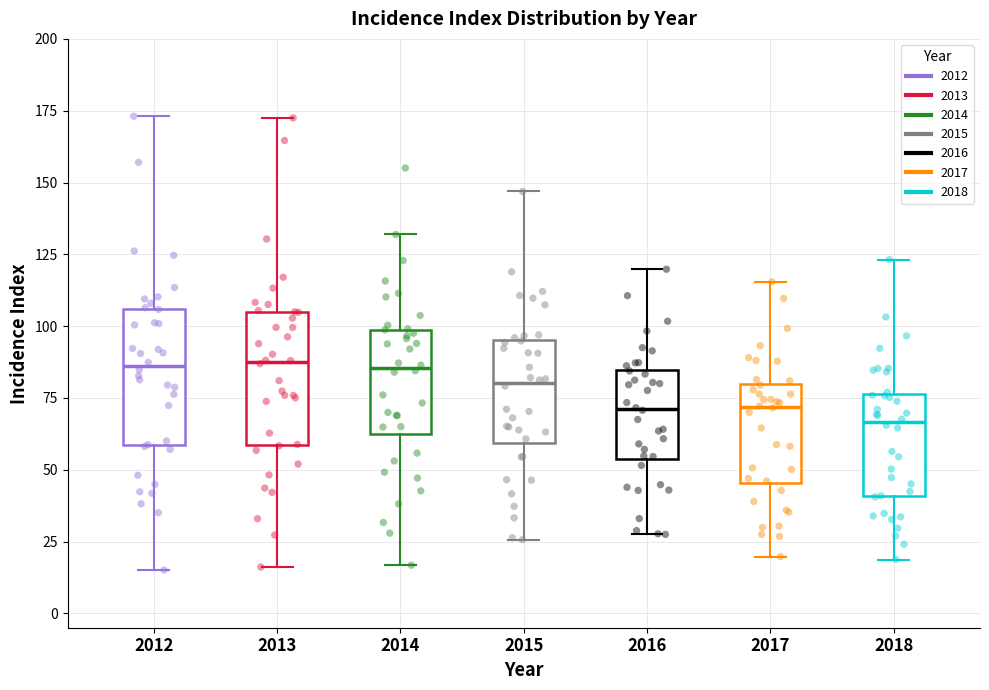

Where does the lower whisker of the box at x = 2018 end on the y-axis? The values are not printed on the chart, so give them approximately, as read against the axis.

20